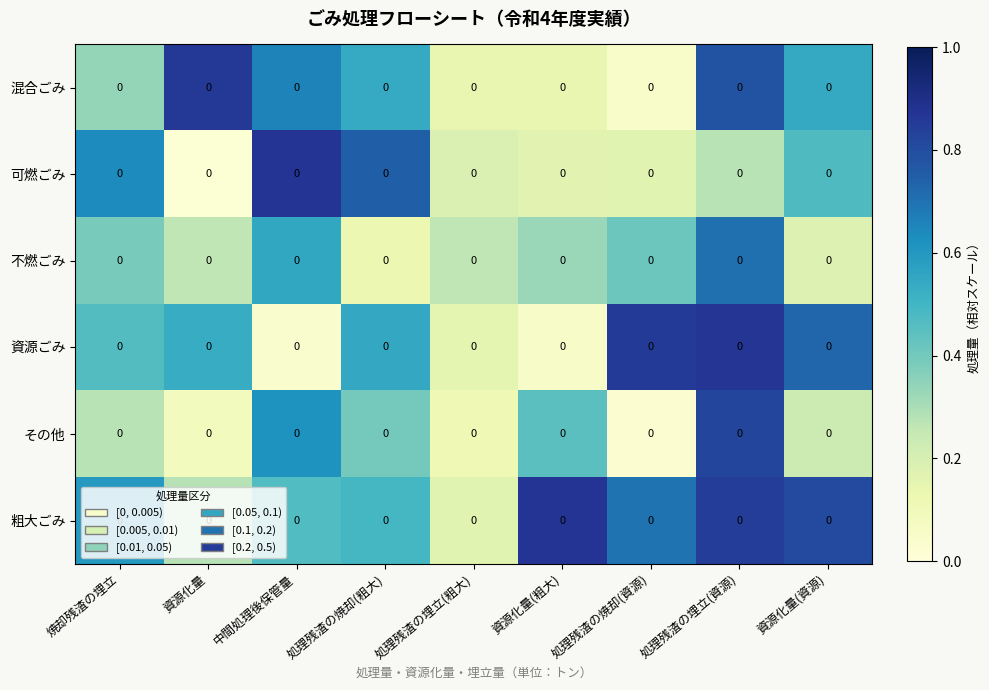

What is the sum of all 粗大ごみ values?

5.2